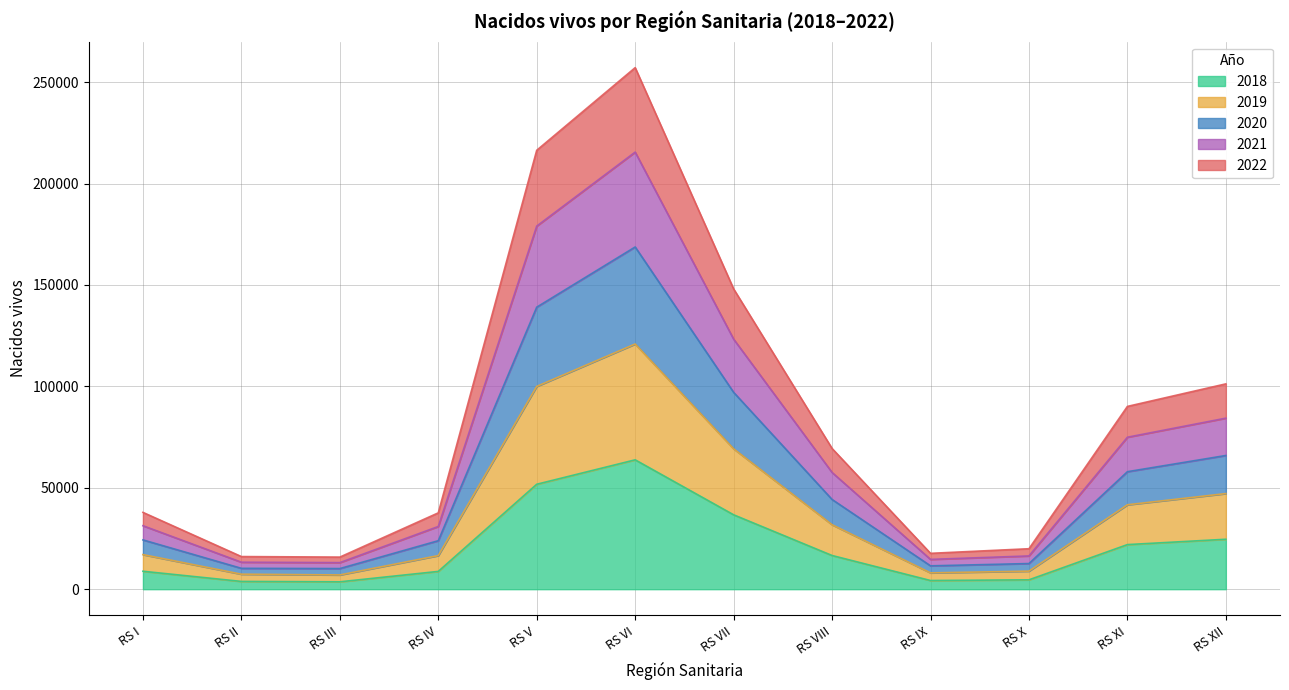

The 2018 series shows 21988 at RS XI. True or false?

True